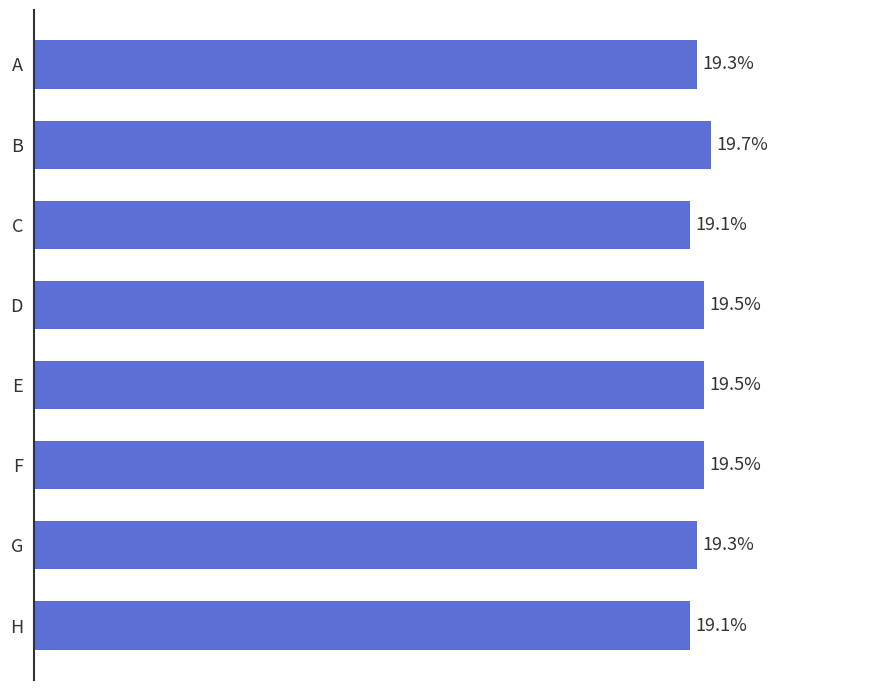

Which category has the highest value across all series?

B